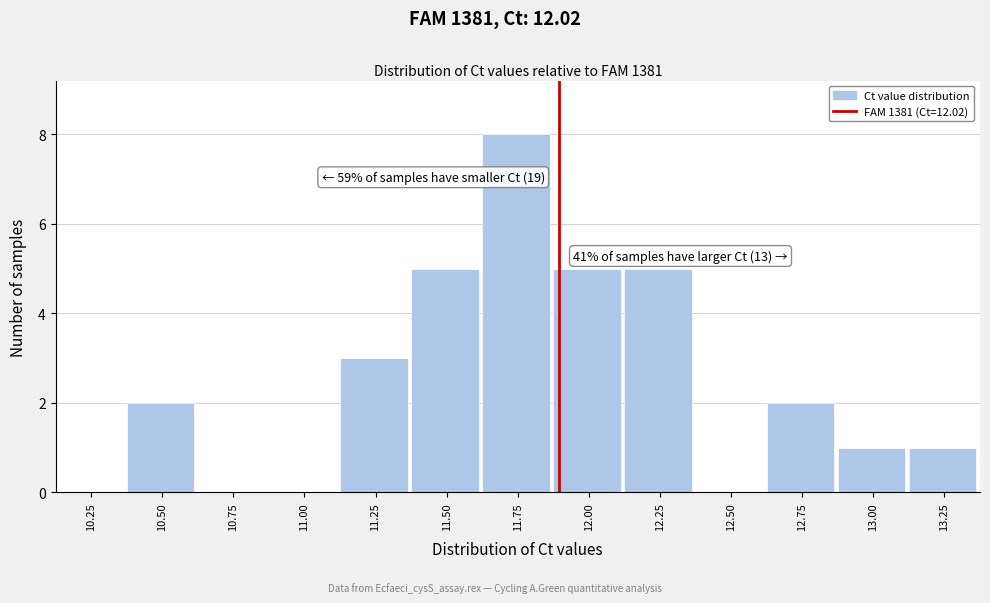

Reading right to left, extract all data points from this chart.

13.25=1	13.00=1	12.75=2	12.50=0	12.25=5	12.00=5	11.75=8	11.50=5	11.25=3	11.00=0	10.75=0	10.50=2	10.25=0